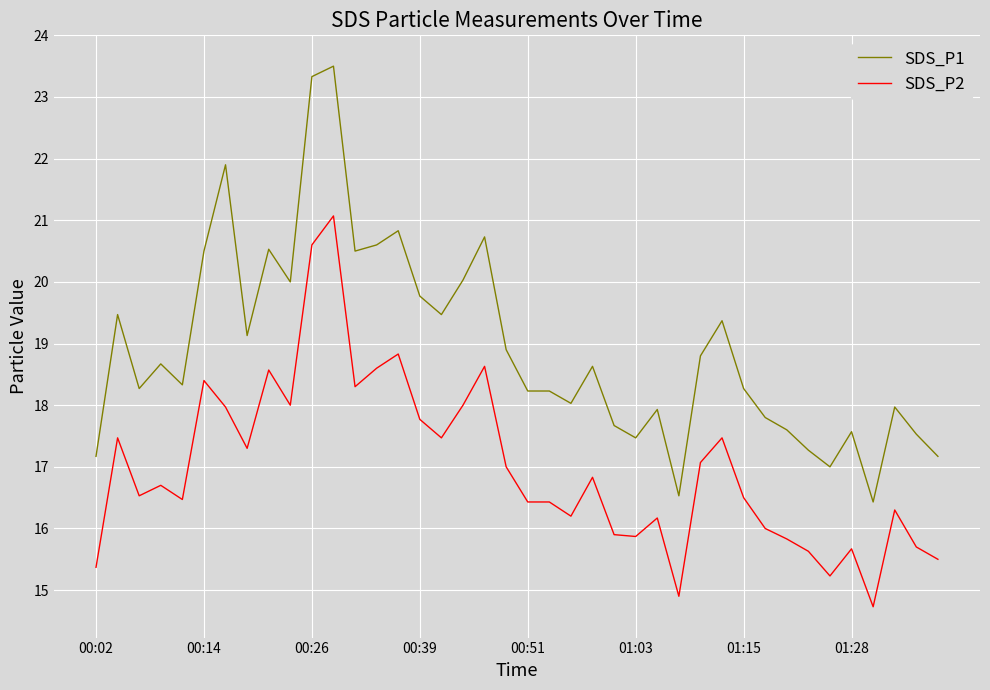

Which series has the widest spread of values?

SDS_P1